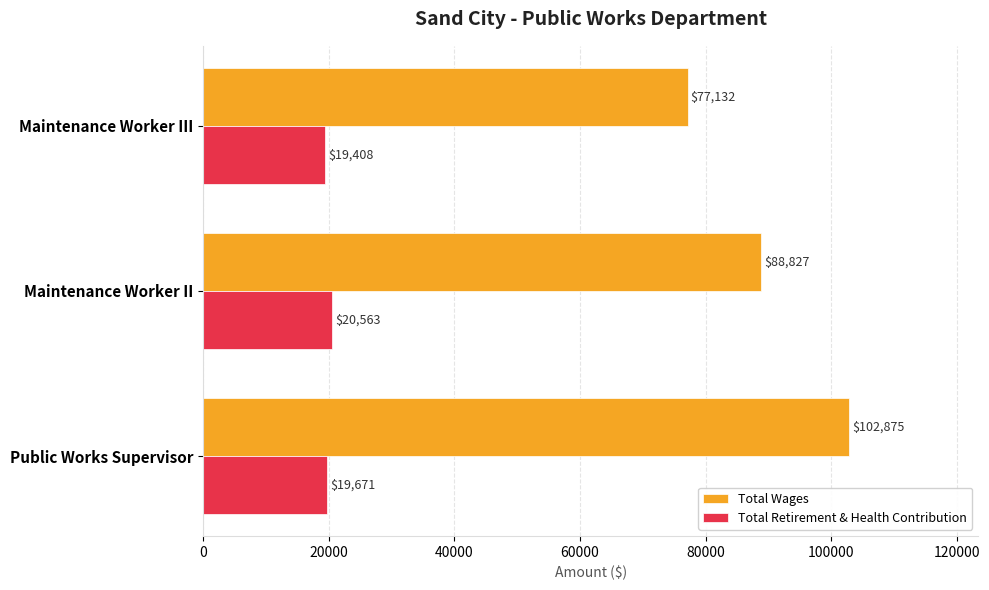

Rank the categories by Total Retirement & Health Contribution value from highest to lowest.

Maintenance Worker II, Public Works Supervisor, Maintenance Worker III